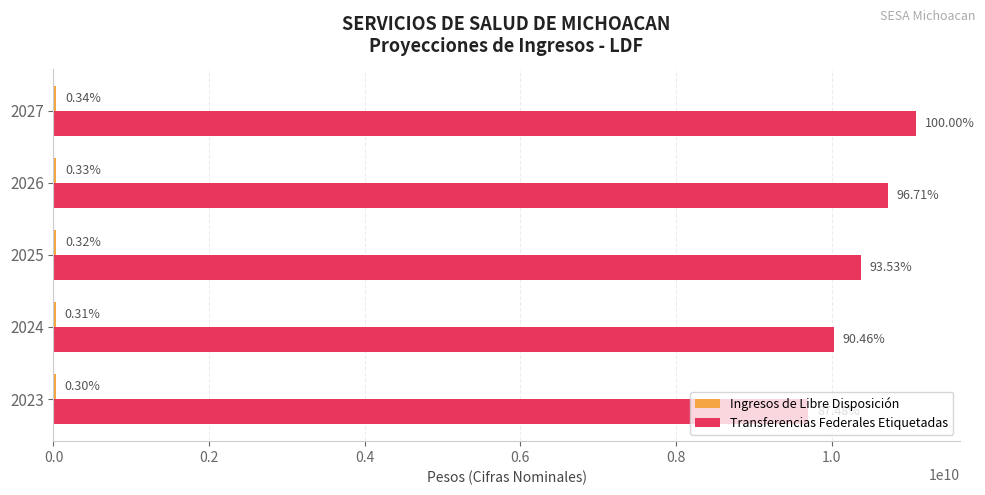

Count the number of data series in this chart.

2